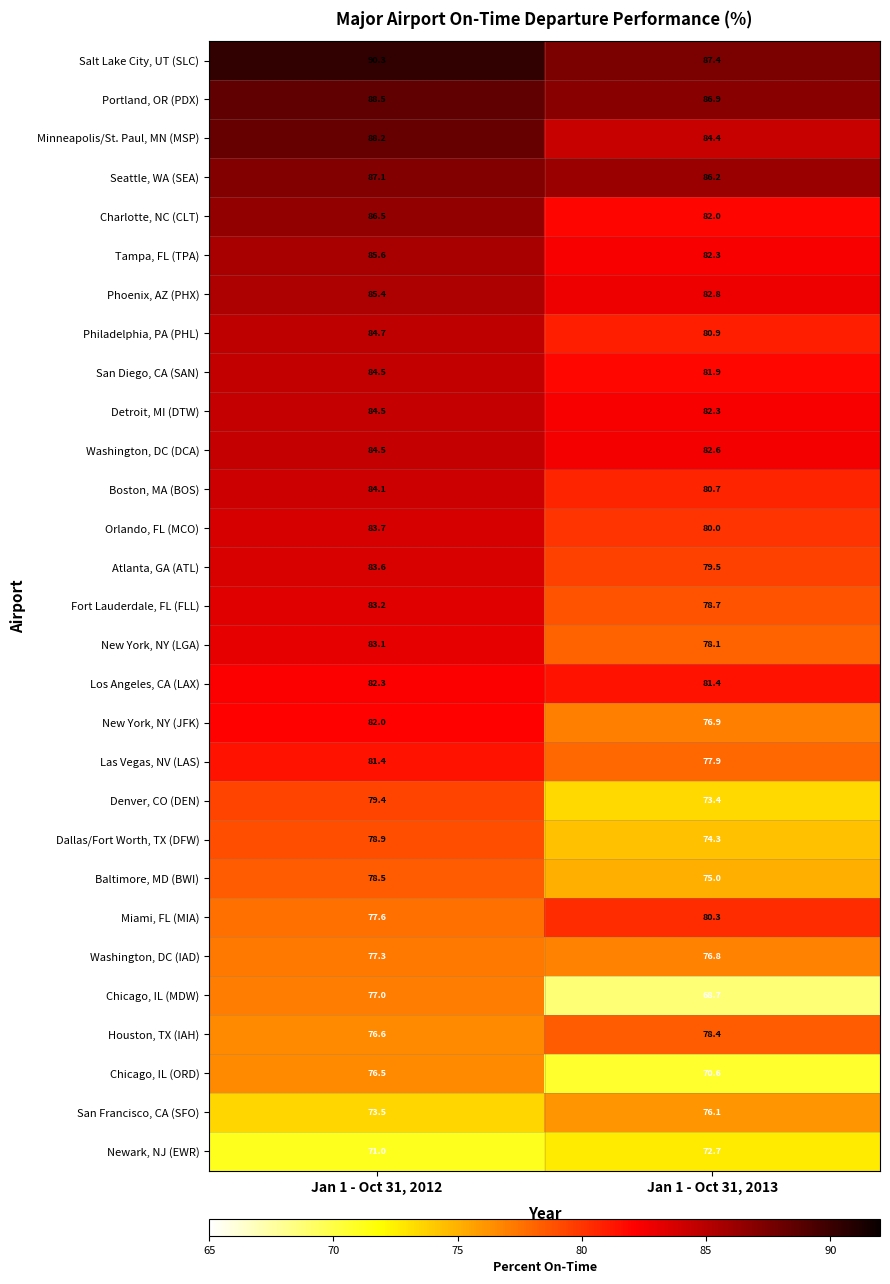

What is the average value of the Fort Lauderdale, FL (FLL) series?

81.0